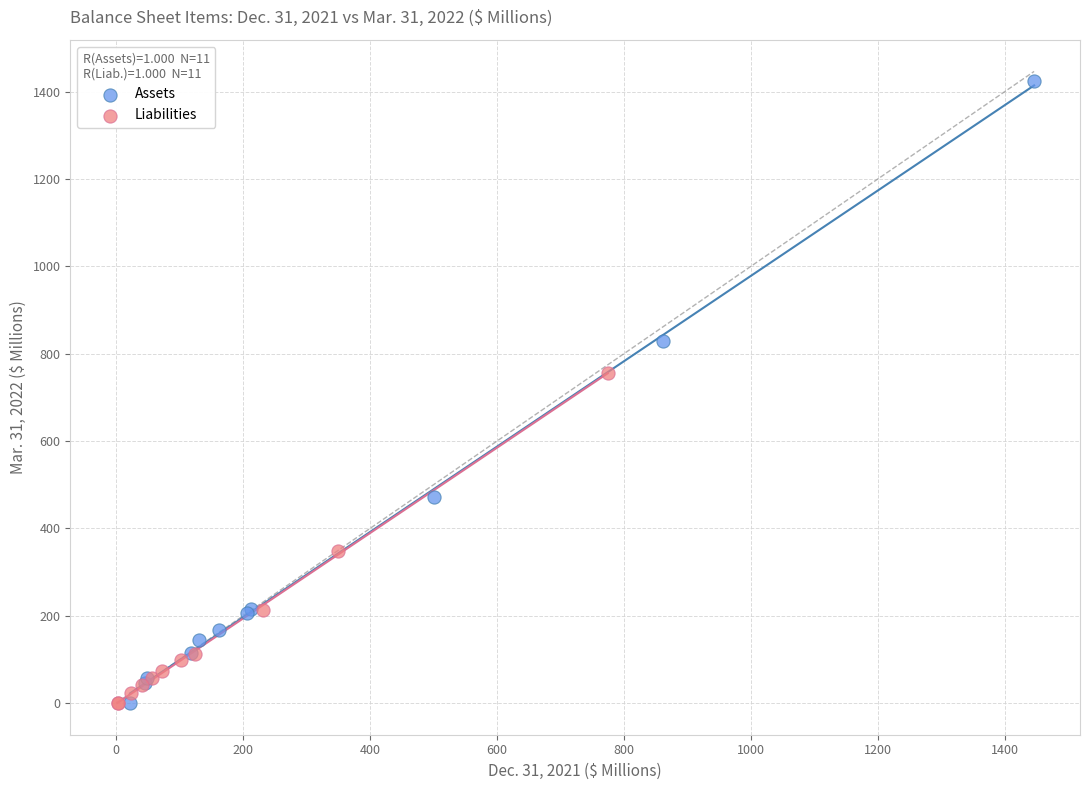

Which series has the widest spread of Y values?

Assets